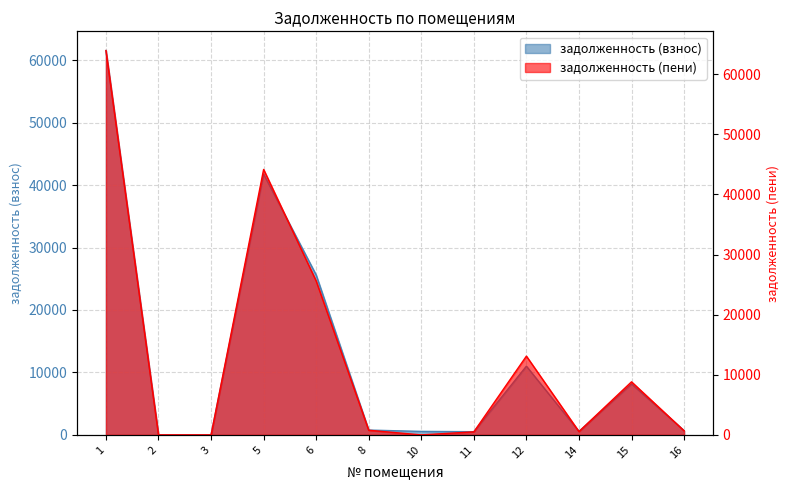

Where is the first local minimum for задолженность (пени)?

10